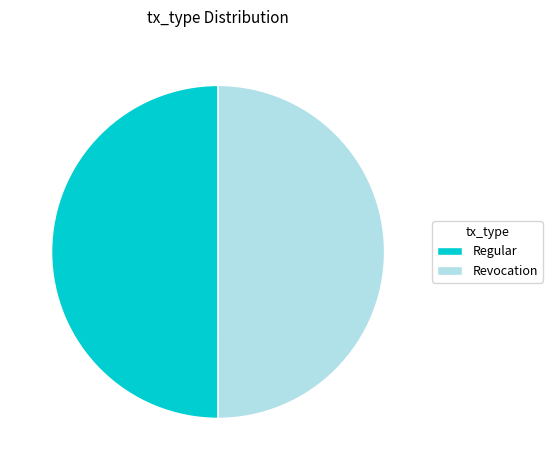

The Regular slice represents 50% of the pie. True or false?

True